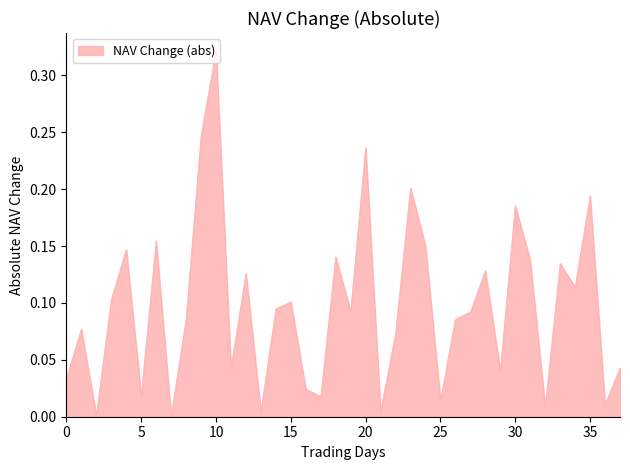

What is the average value?

0.1